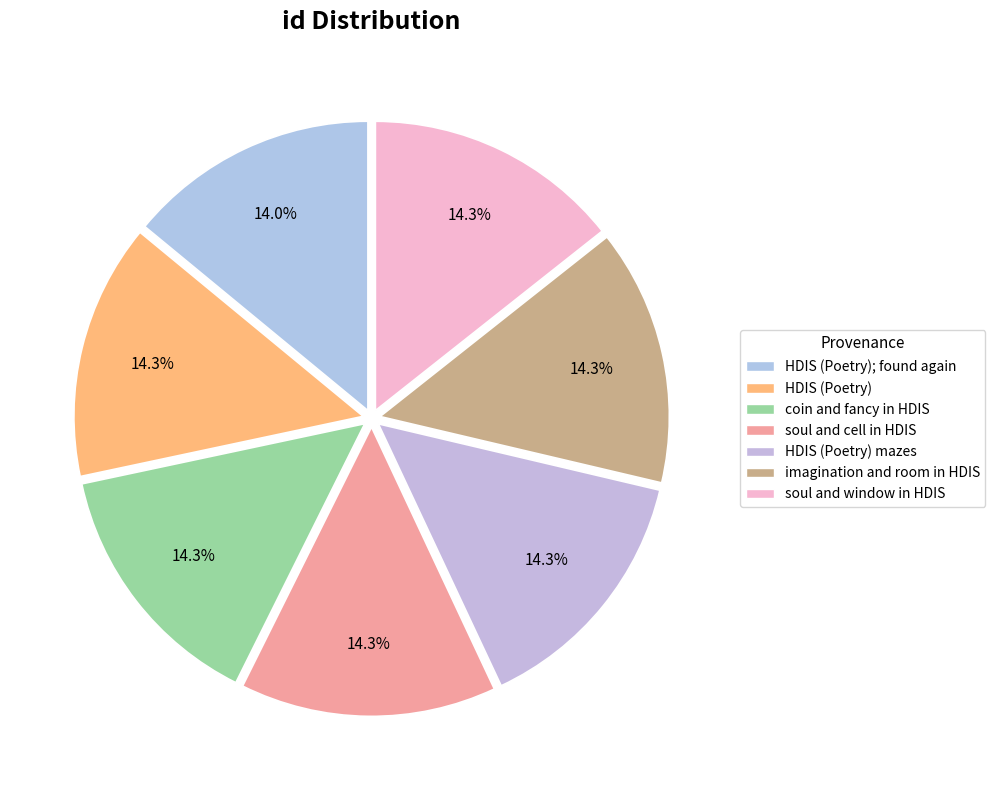

Is there any slice that represents more than half of the pie?

No